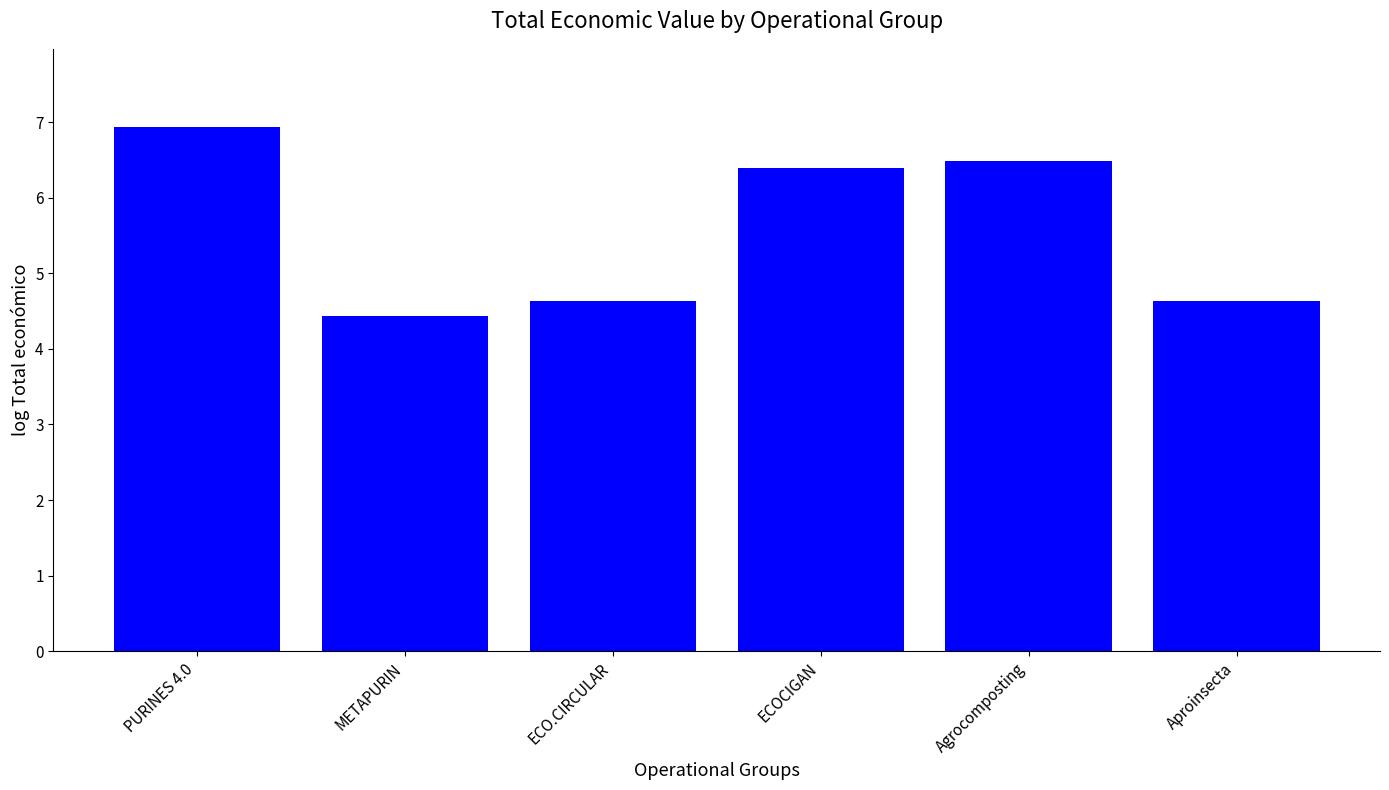

How many distinct data groups are displayed?

1